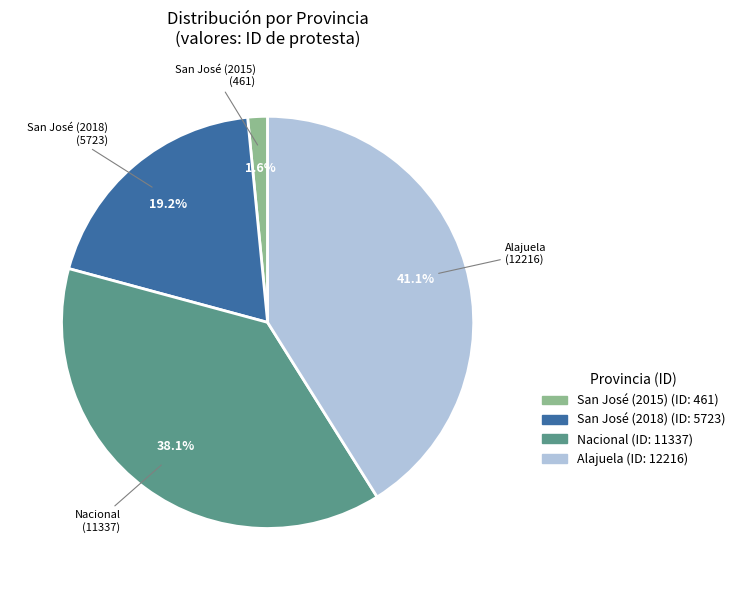

What percentage is the Alajuela slice, to the nearest percent?

41%